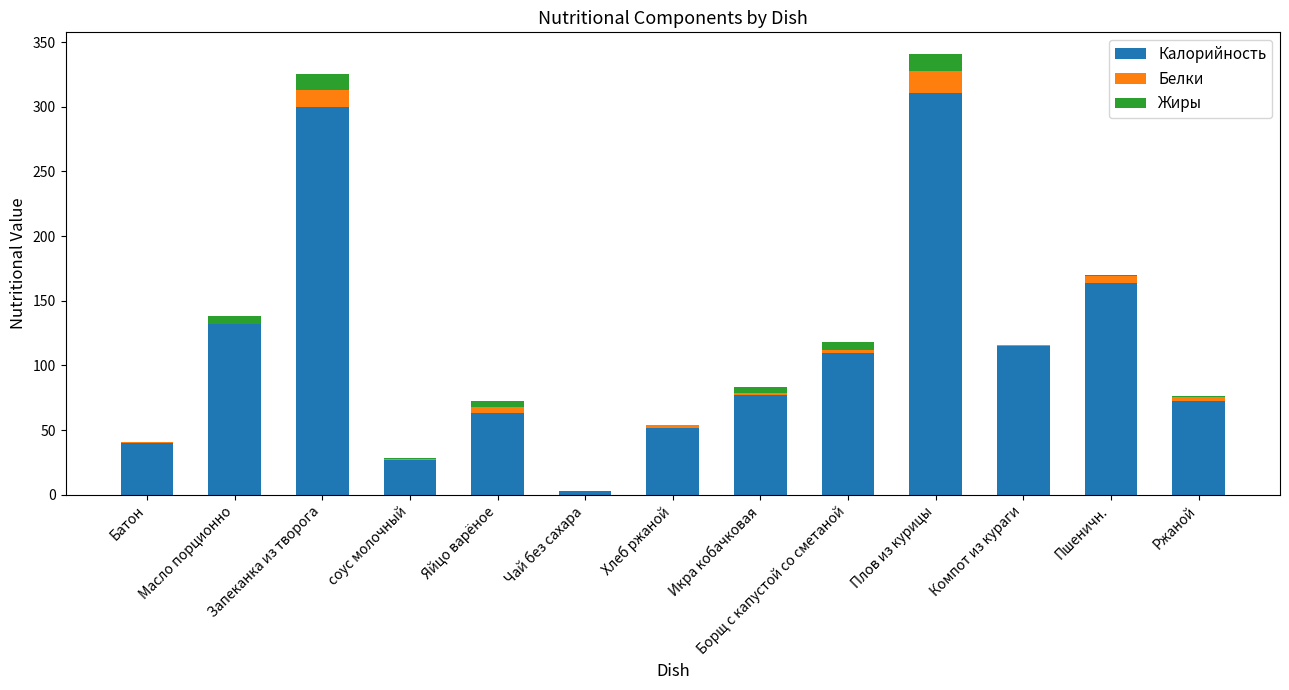

What is the total value across all series at Плов из курицы?

340.5